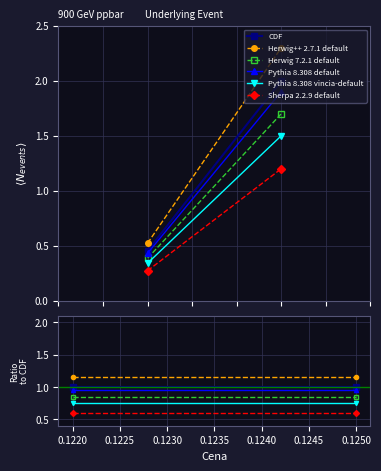

Is it true that CDF equals 1.7 at 0.1220?

False